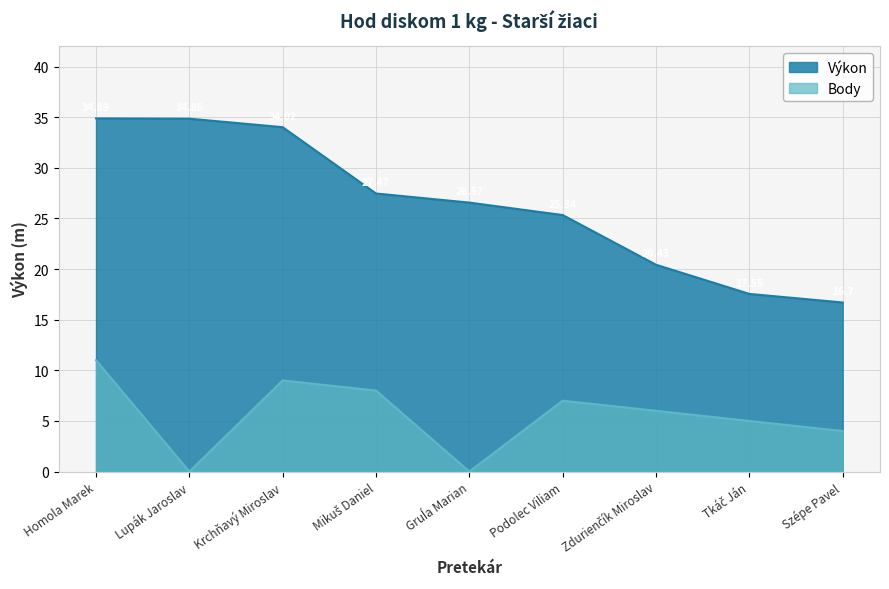

How many categories are shown in the chart?

9